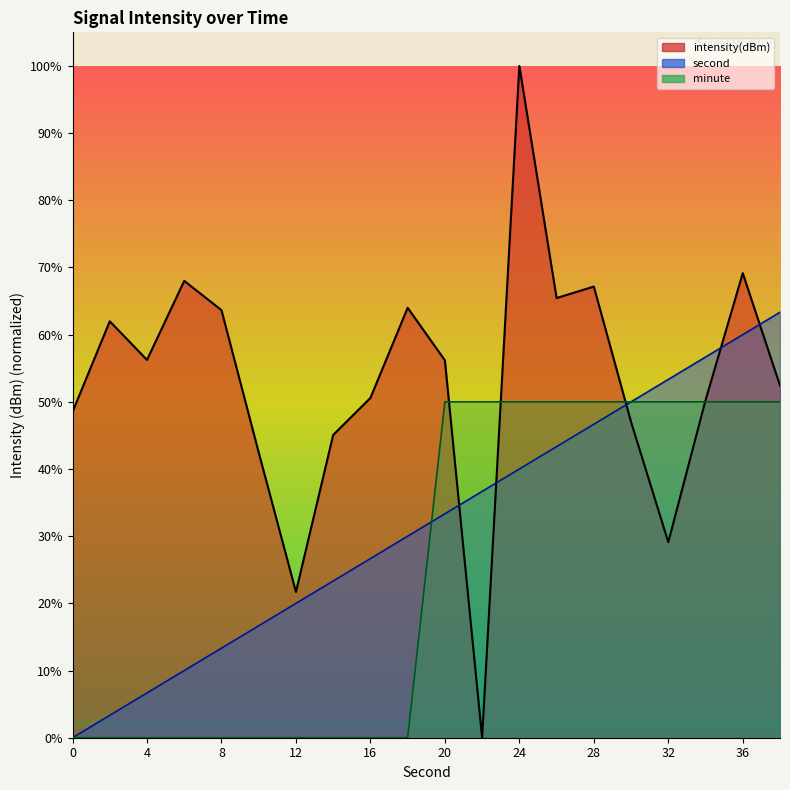

What is the average value of the second_val series?

31.7